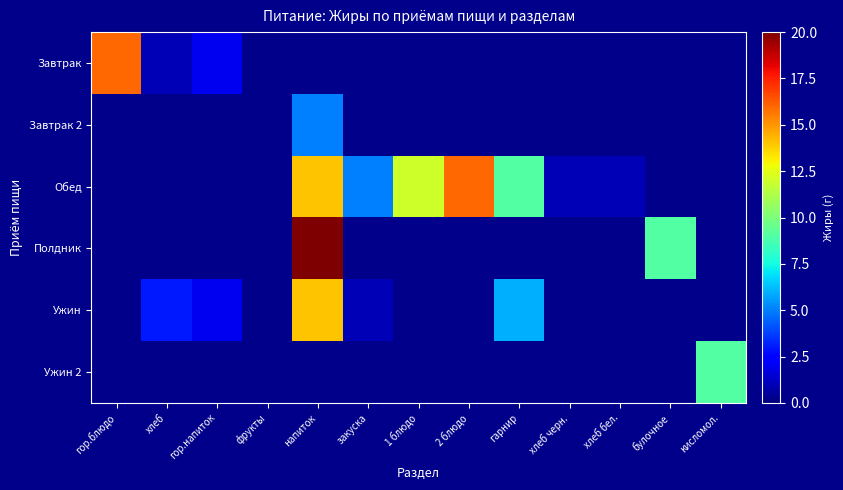

Which series has the largest range (max minus min)?

Полдник